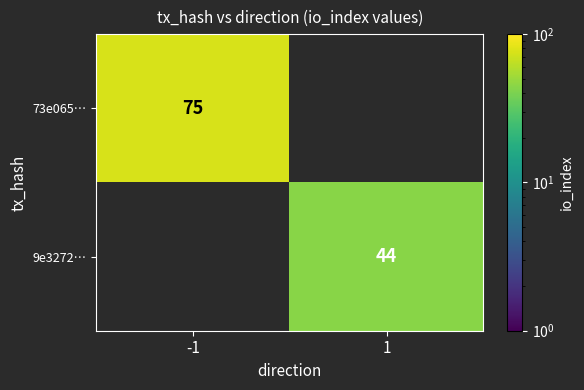

Is it true that 73e065… equals 42.5 at -1?

False